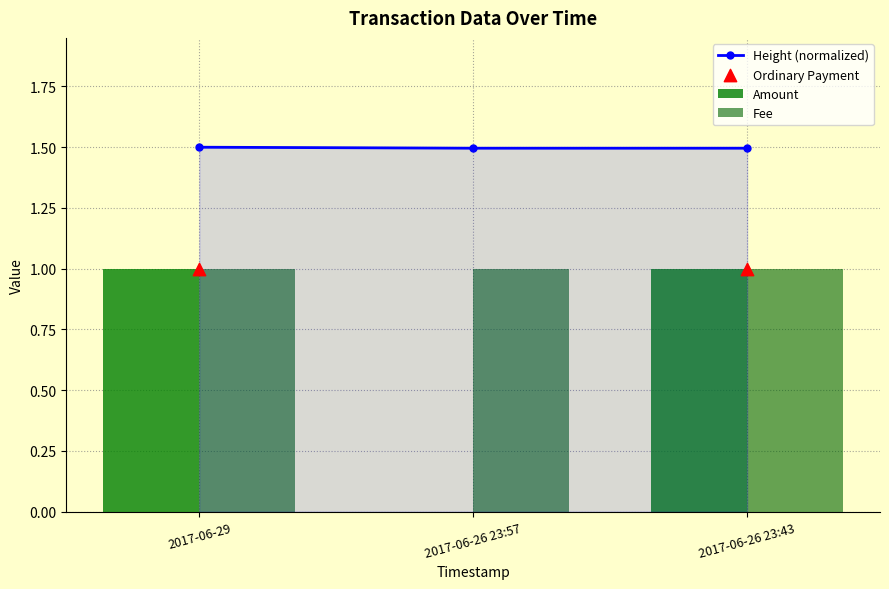

Which series contains the lowest Y value?

Amount